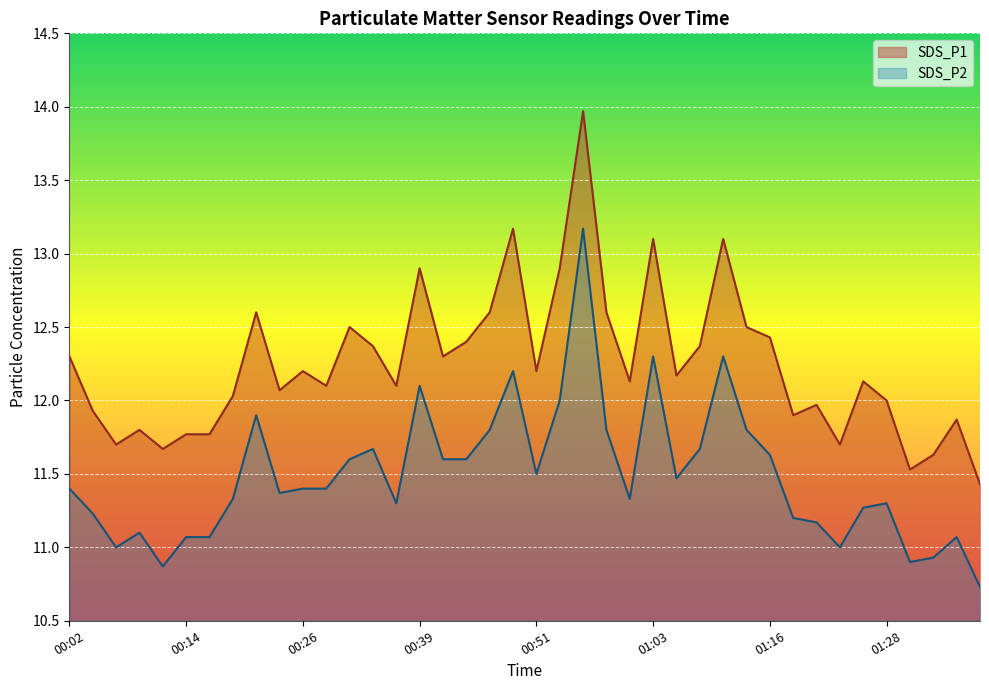

Where is SDS_P1 nearest to the value 12?

01:28